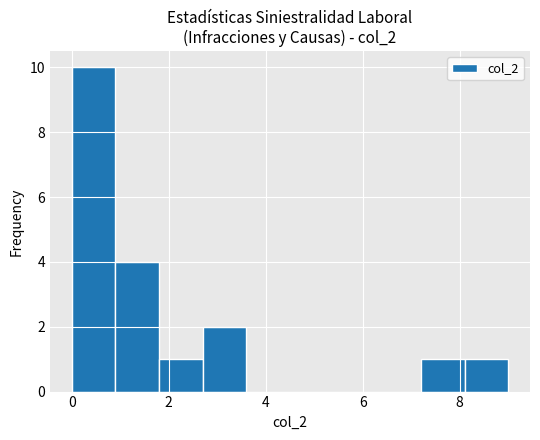

Reading left to right, transcribe this chart: for each bar, give the range it covers on the x-axis and its height. Neither the bar edges nor the heights are printed on the chart, so give them approximately, as read against the axes.

0.0 to 0.9: 10
0.9 to 1.8: 4
1.8 to 2.7: 1
2.7 to 3.6: 2
3.6 to 4.5: 0
4.5 to 5.4: 0
5.4 to 6.3: 0
6.3 to 7.2: 0
7.2 to 8.1: 1
8.1 to 9.0: 1